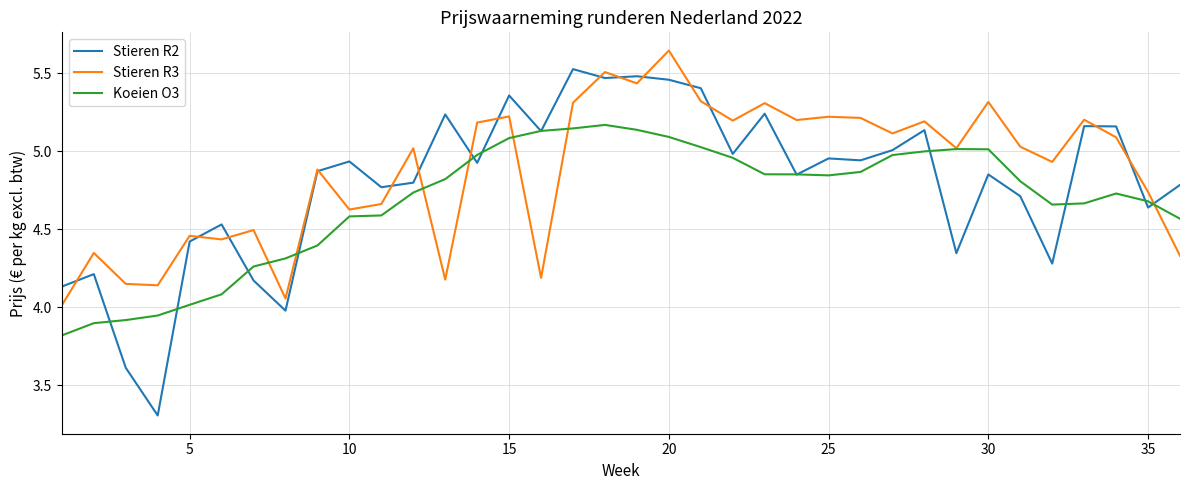

What is the minimum value shown in the chart?

3.3